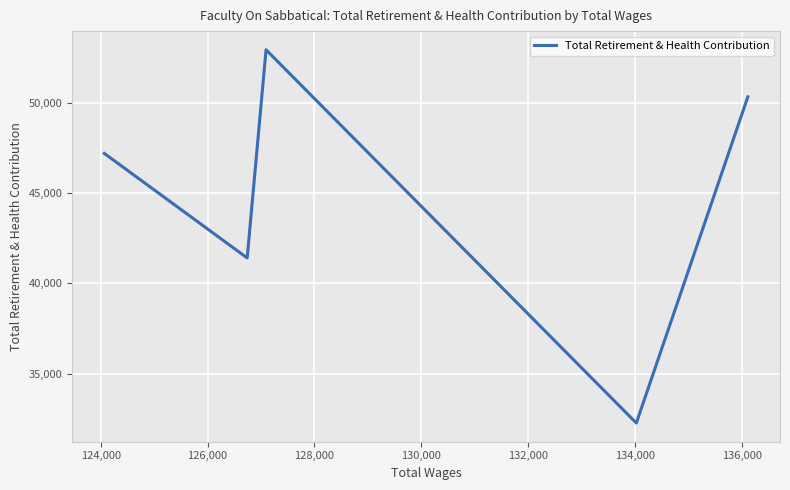

What is the value of the 3rd point from the left?

52941